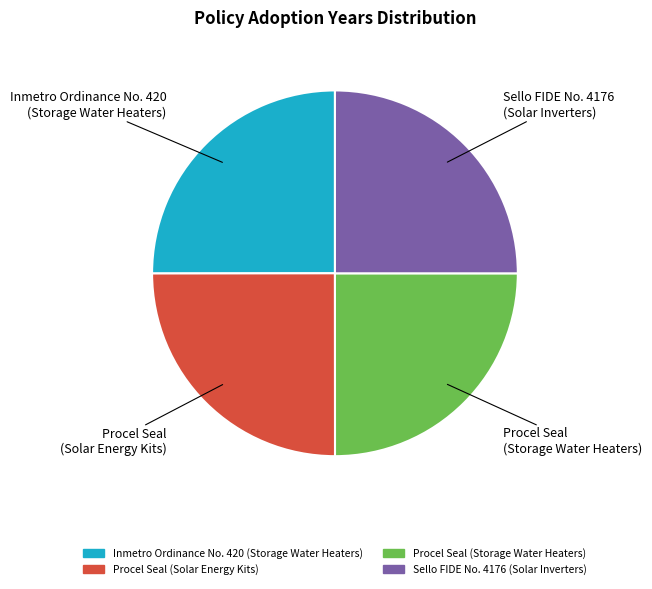

Does Procel Seal (Storage Water Heaters) represent more than half of the total?

No